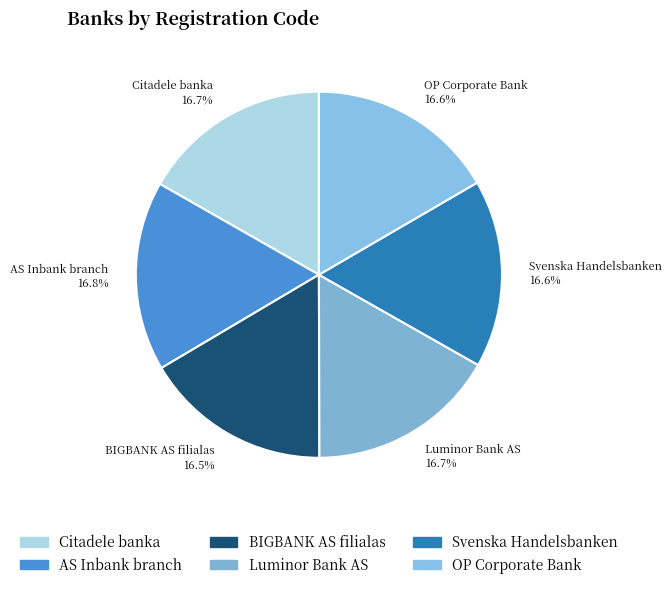

Is it true that AS Inbank branch is 25% of the pie?

False